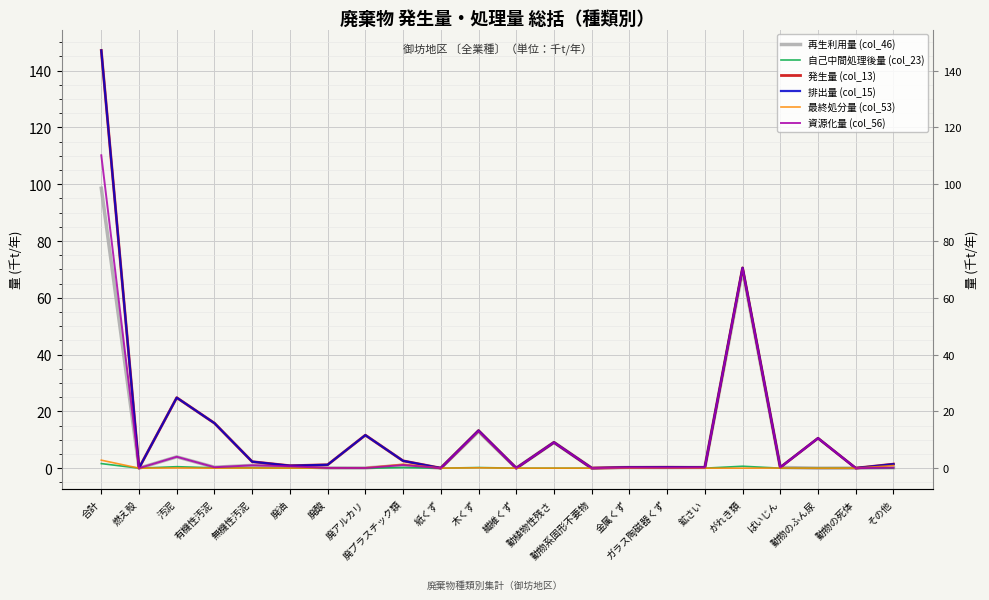

Where does the 発生量 (col_13) series first go above 1?

合計